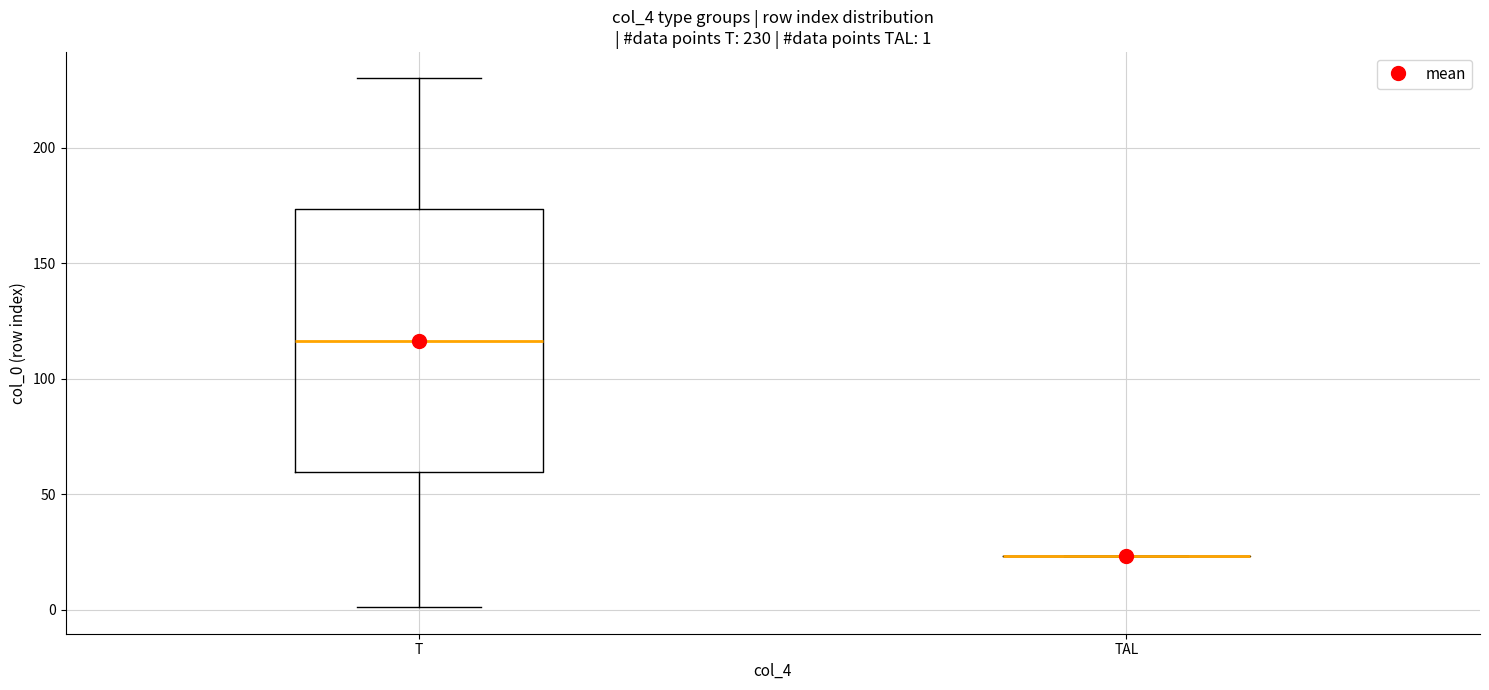

Which box is the tallest, from its lower edge to its upper edge?

T